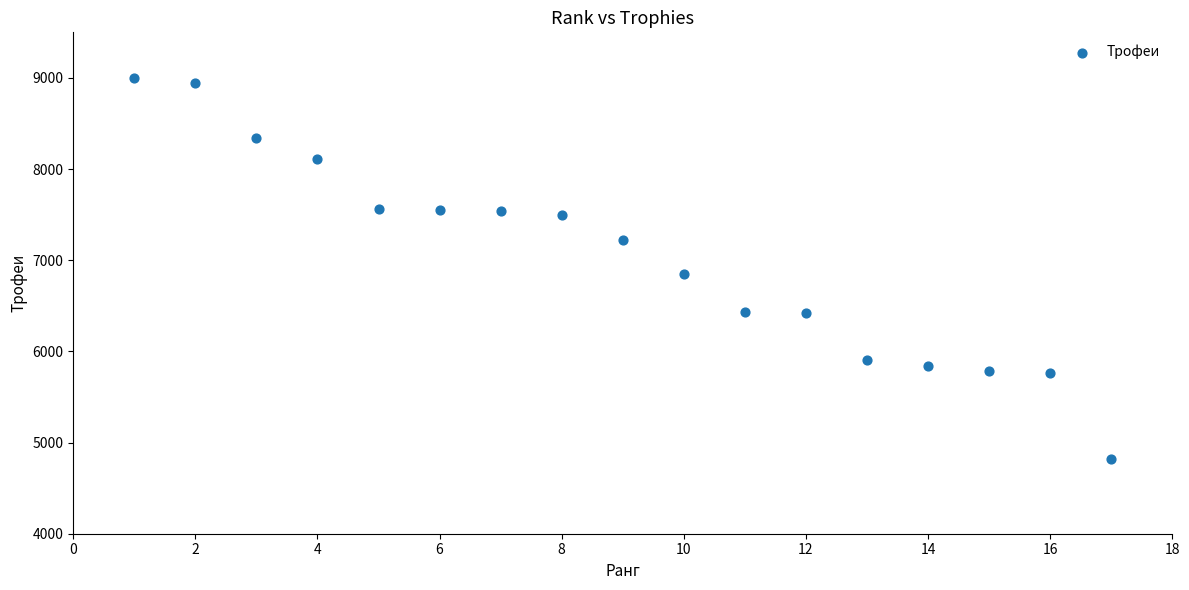

What is the range of Y values (max minus min)?

4184